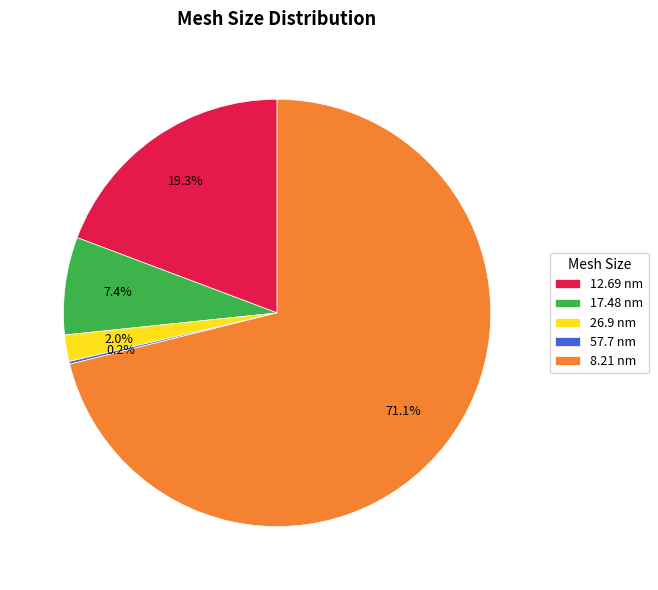

Combined, do 8.21 nm and 26.9 nm account for over 50%?

Yes